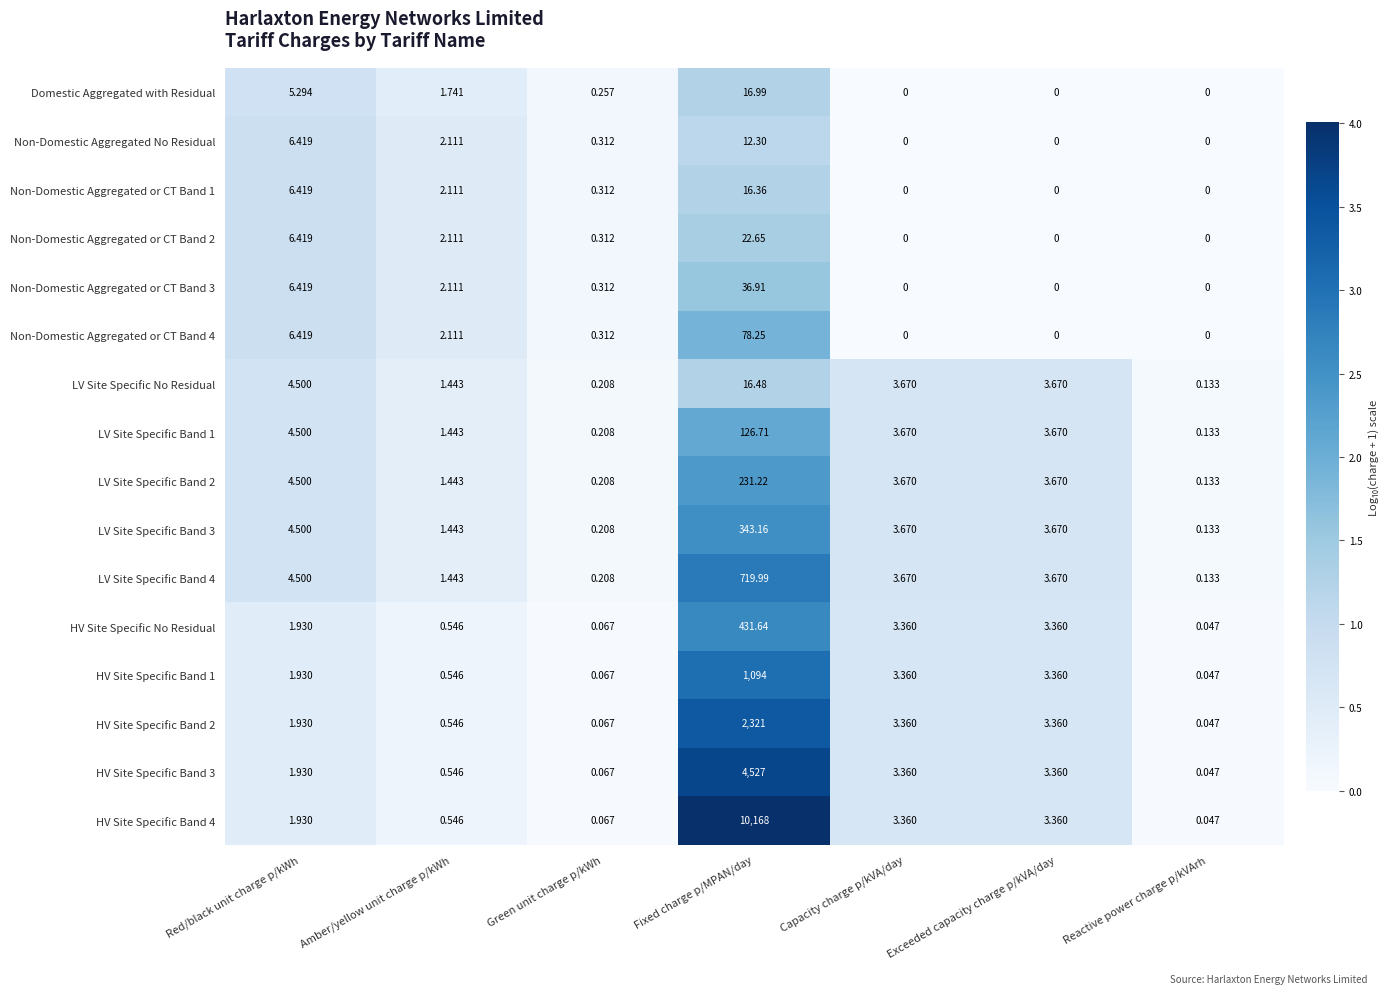

At which category is the sum across all series the highest?

Fixed charge p/MPAN/day